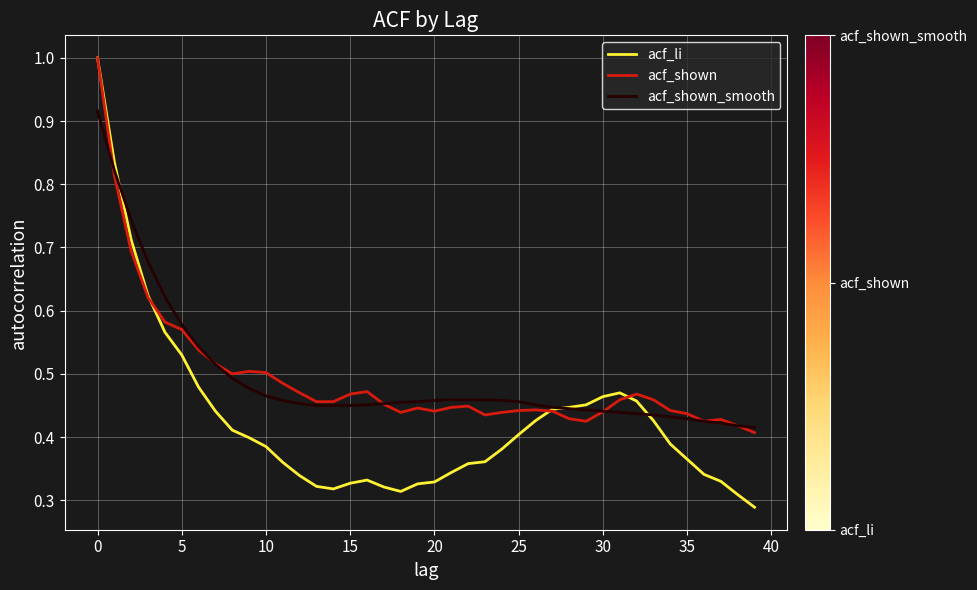

Count the acf_shown values in the range 0 to 1.

40